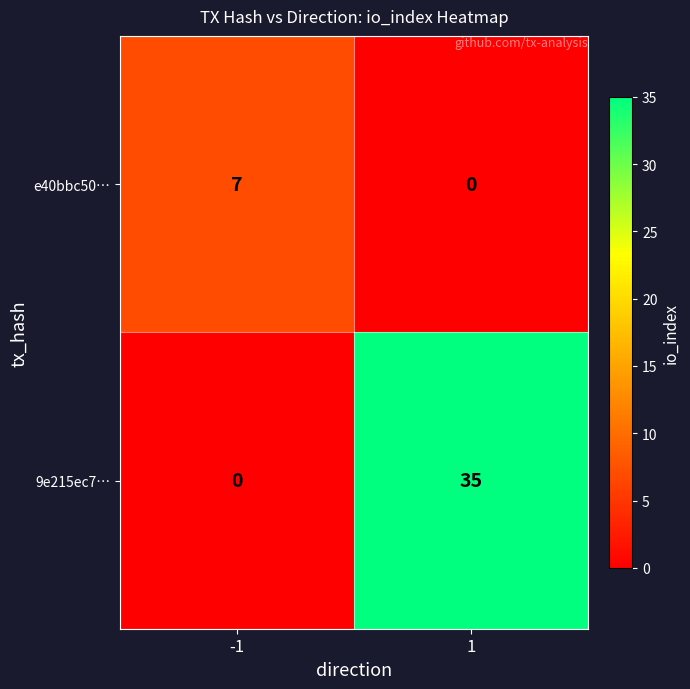

At how many categories does at least one series exceed 10?

1